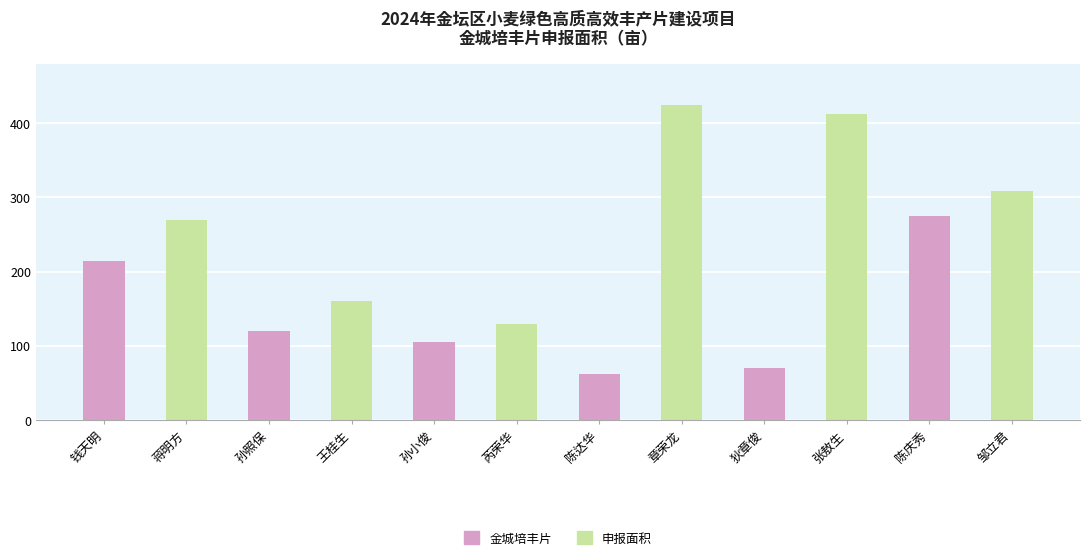

What is the difference between the values at 蒋明方 and 章荣龙?

155